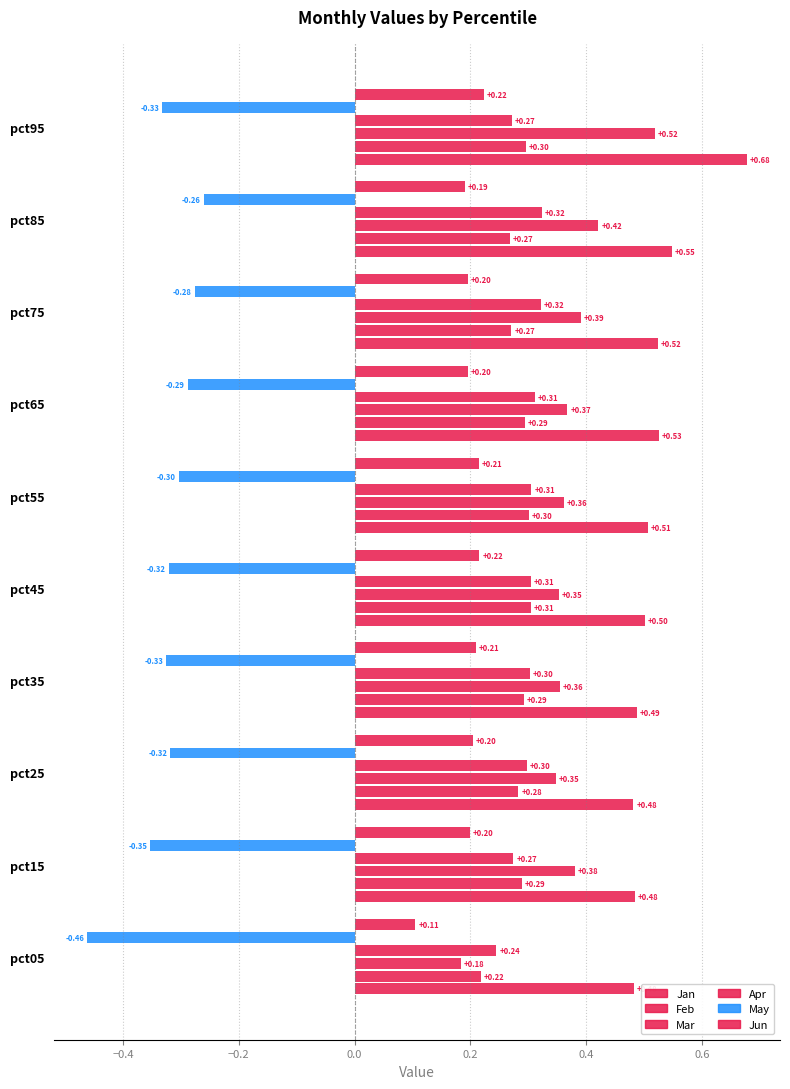

What is the lowest value of the Mar series?

0.2